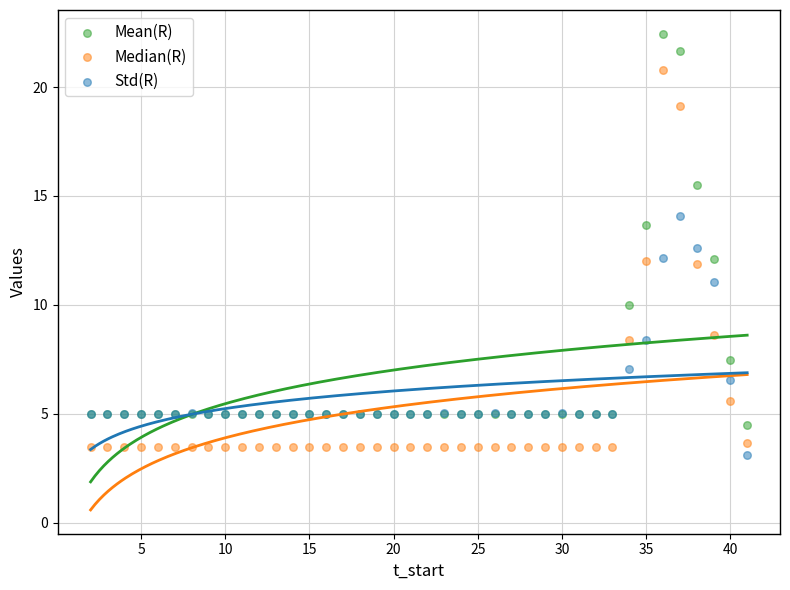

Which series reaches the maximum Y coordinate?

Mean(R)